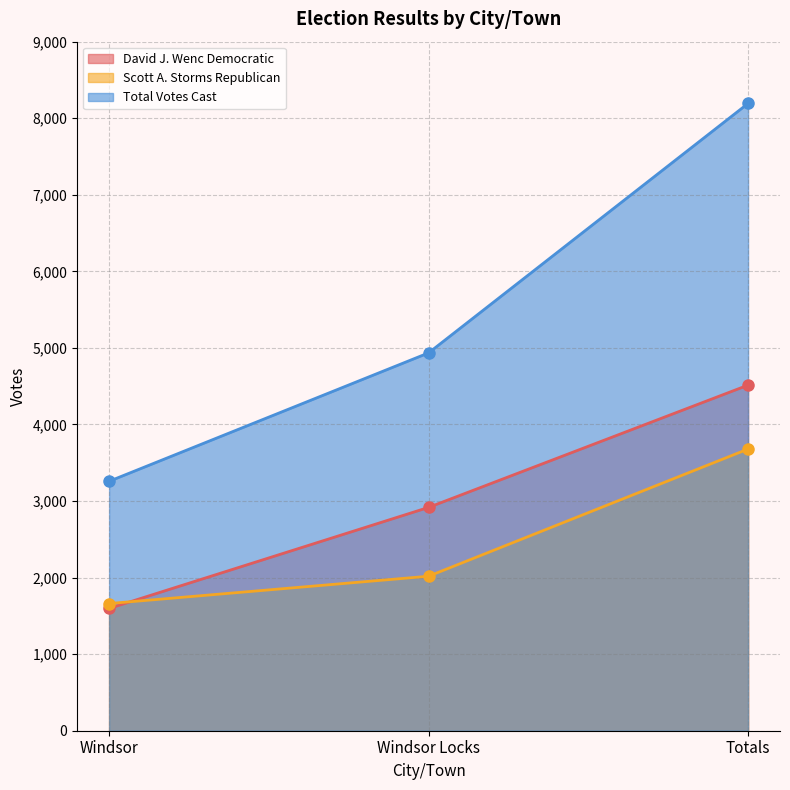

What is the difference between the second highest and minimum values in the Scott A. Storms Republican series?

357